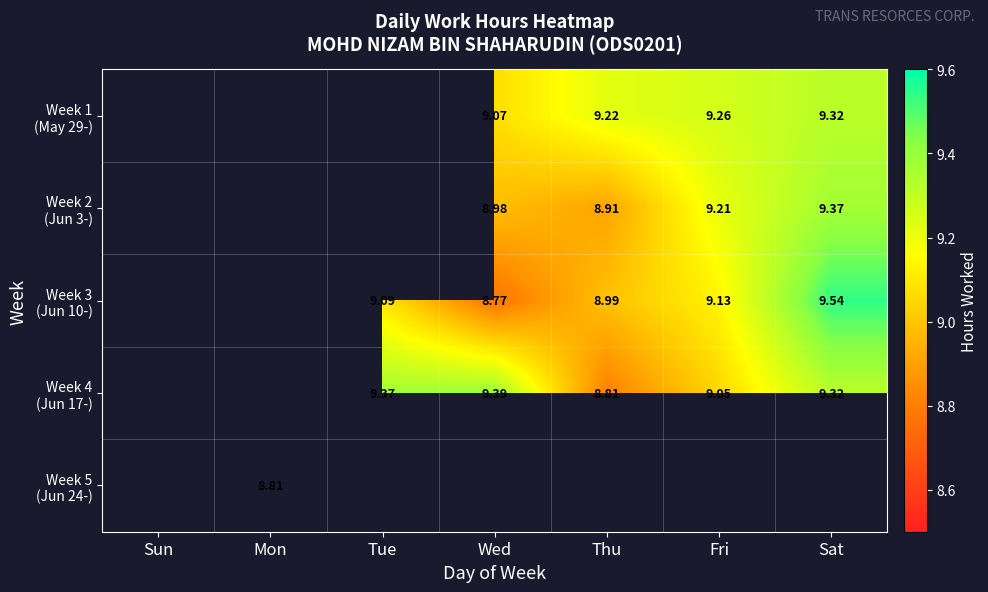

The Week 4 (Jun 17-) series shows 9.4 at Wed. True or false?

True